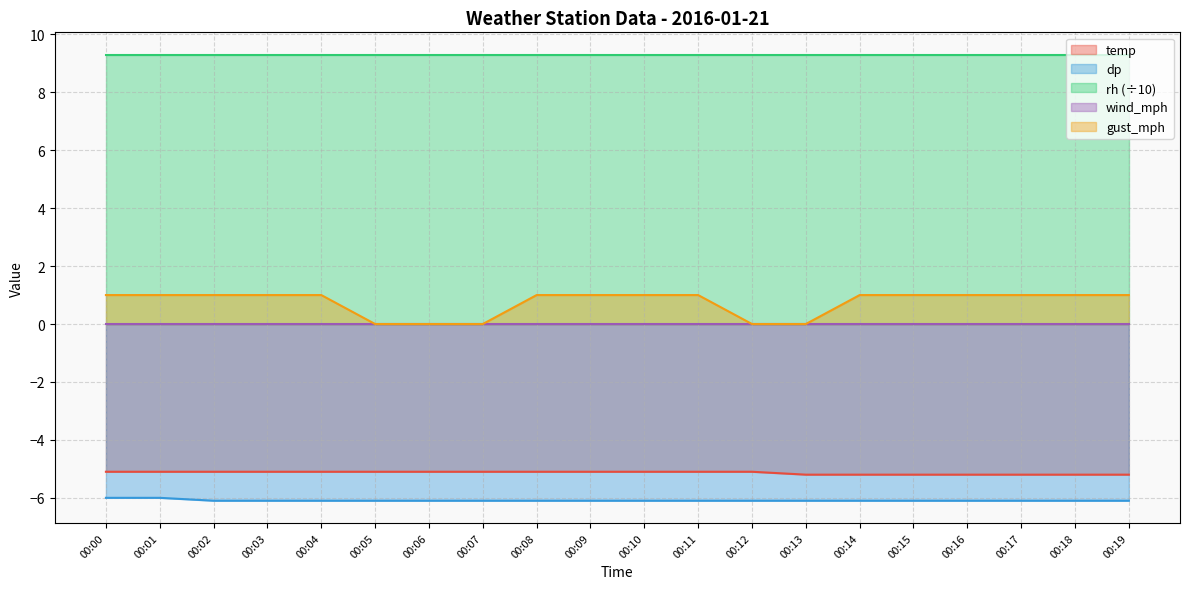

What is the difference between the highest and lowest values at 00:01?

15.3